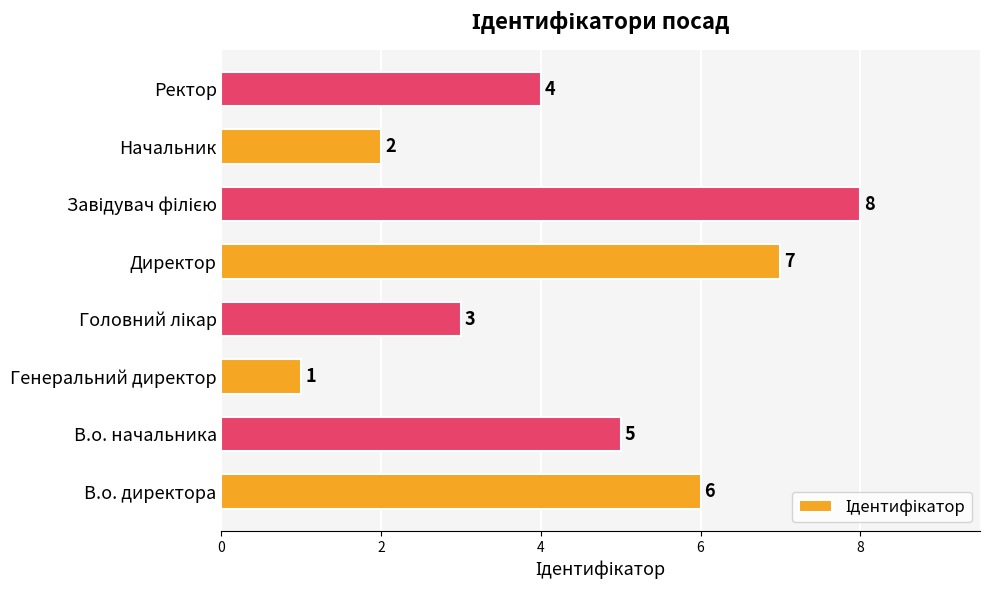

What is the ratio of the value at В.о. директора to the value at Ректор?

1.5